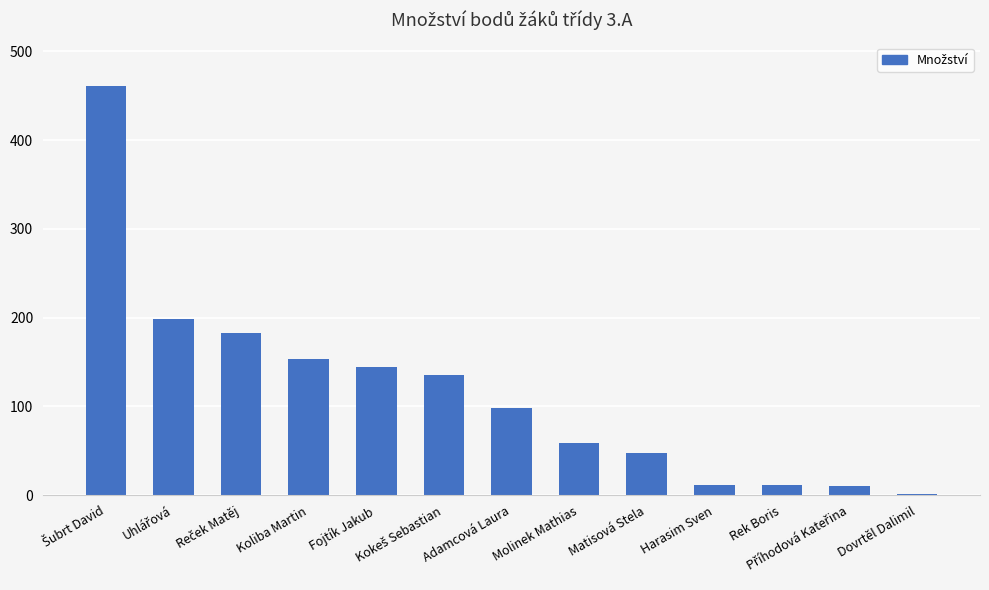

Read the value at Rek Boris.

11.0